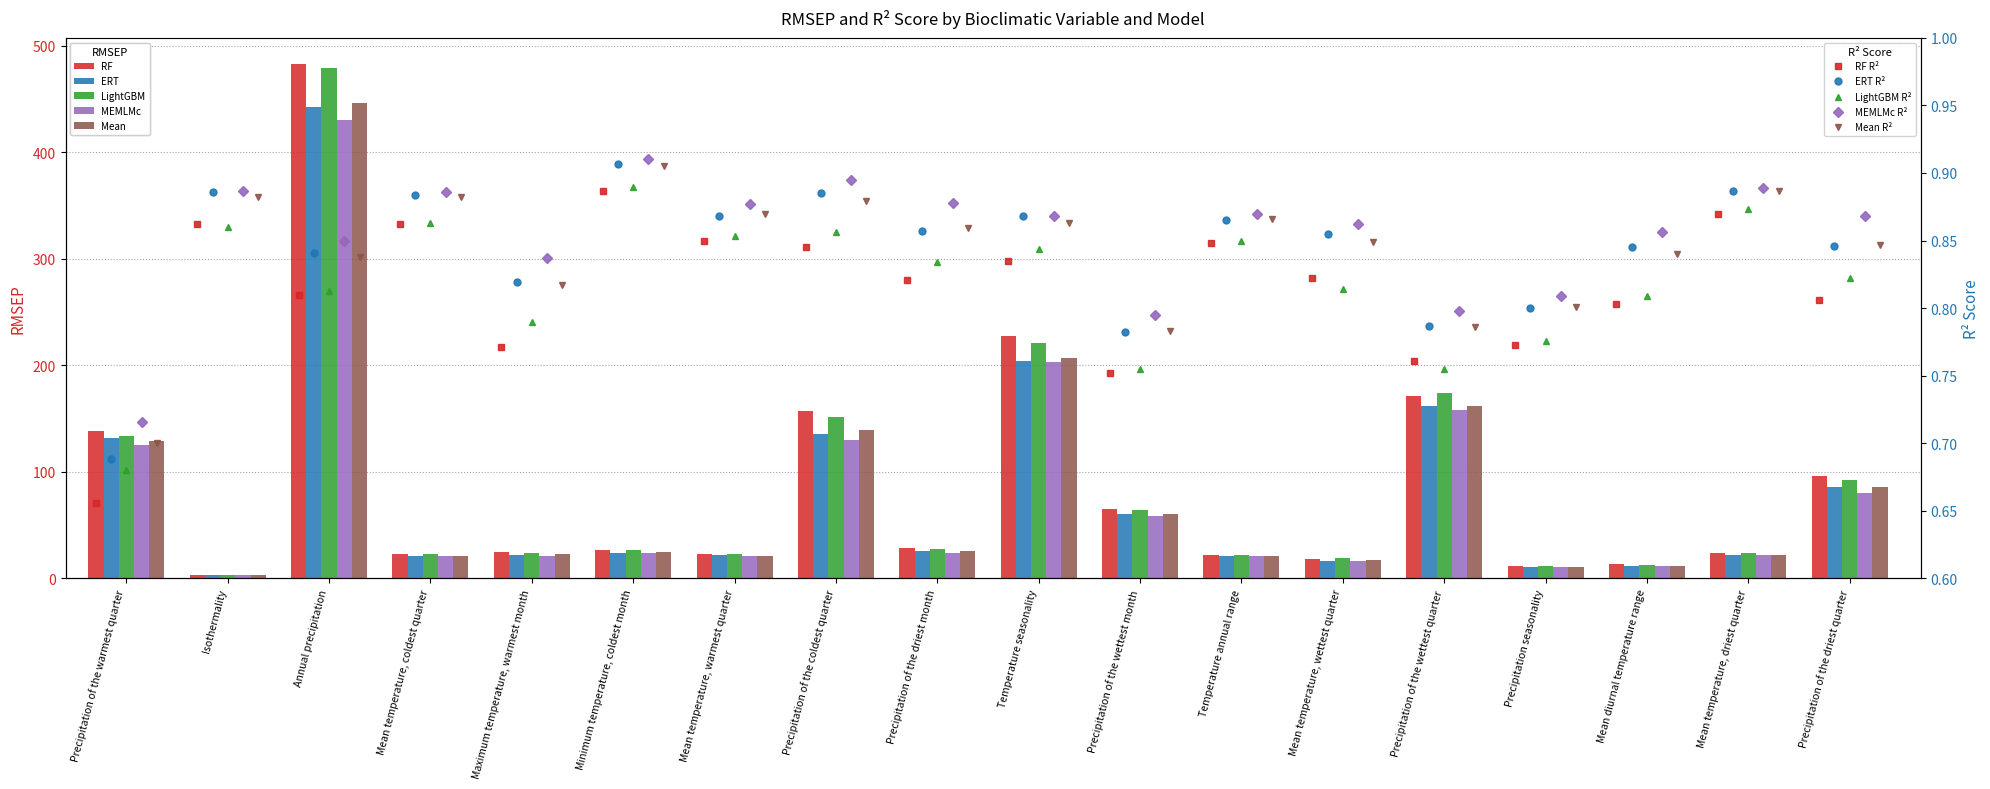

What is the sum of all MEMLMc values?

1378.9